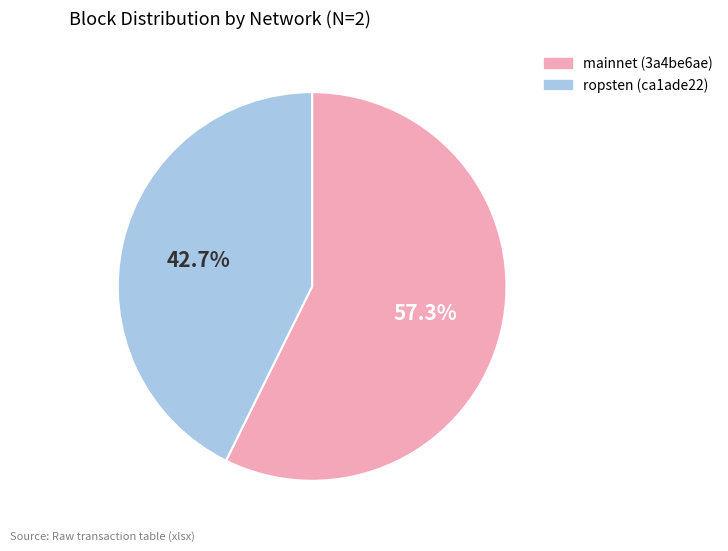

How many segments does this pie chart have?

2